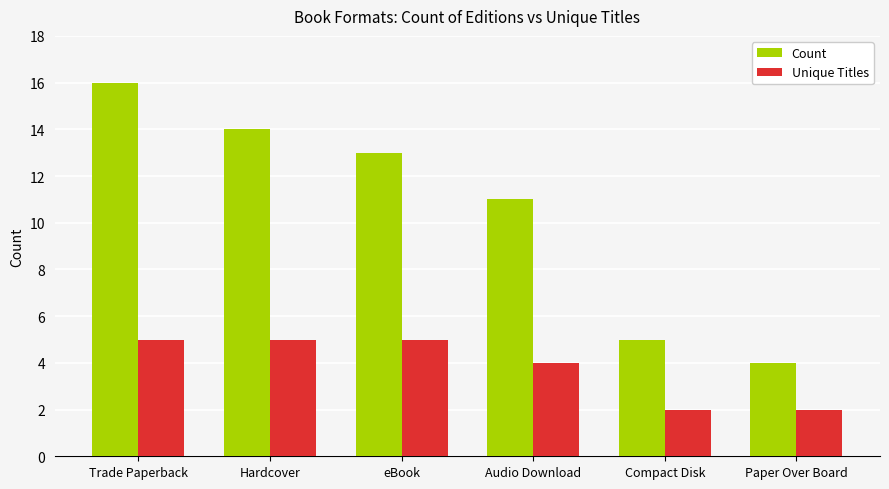

What is the difference between the second highest and second lowest values in the Count series?

9